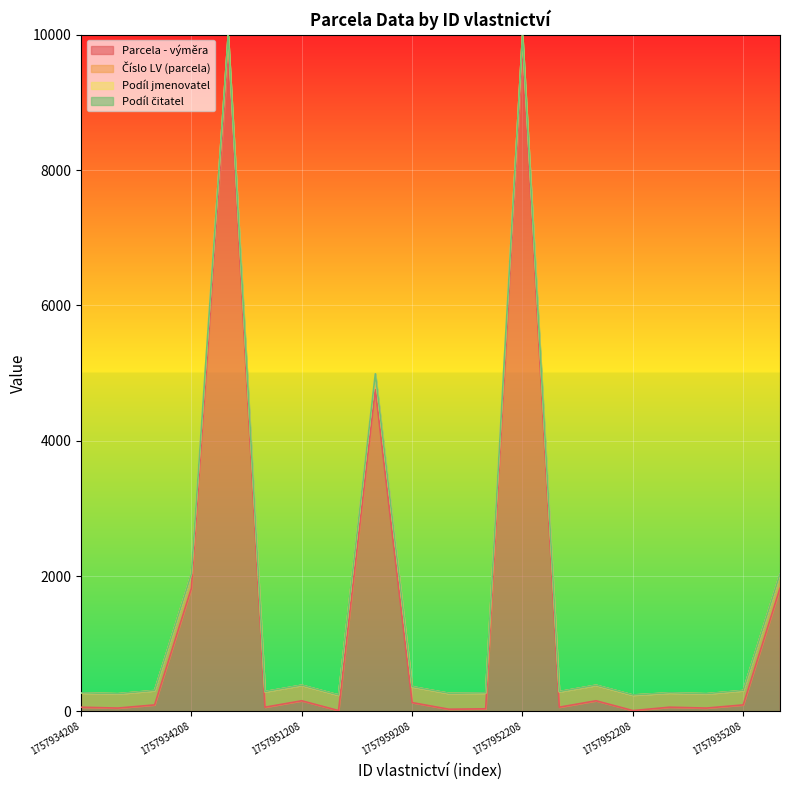

Is the value of Podíl čitatel at 1757952208 greater than the value of Parcela - výměra at 1757934208?

No